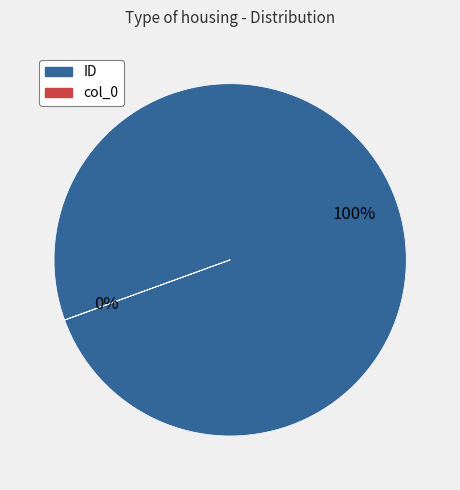

To the nearest percent, what is the difference between the largest and smallest slice percentages?

100%